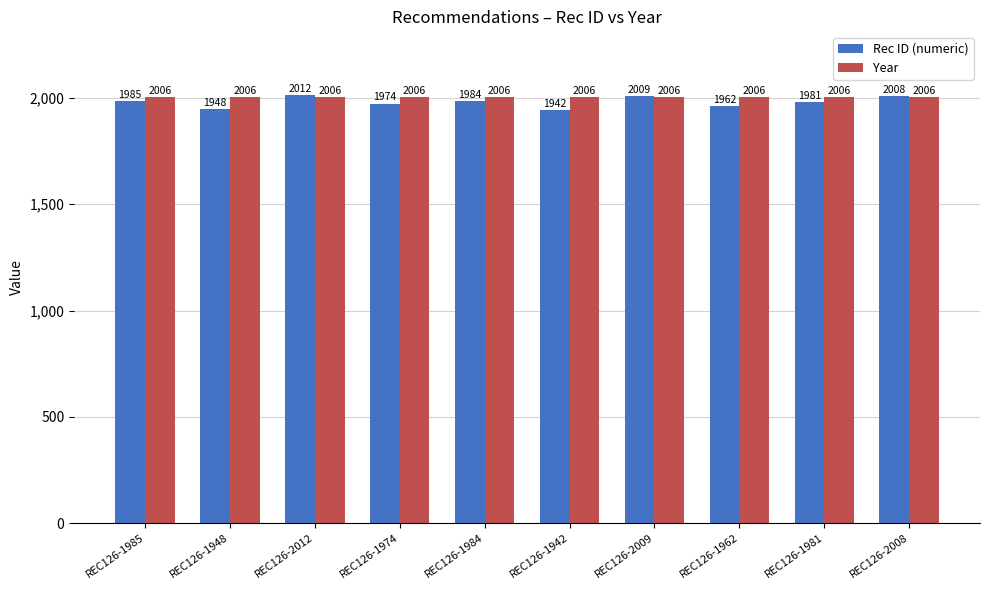

The value of Year at REC126-2012 is 802. True or false?

False